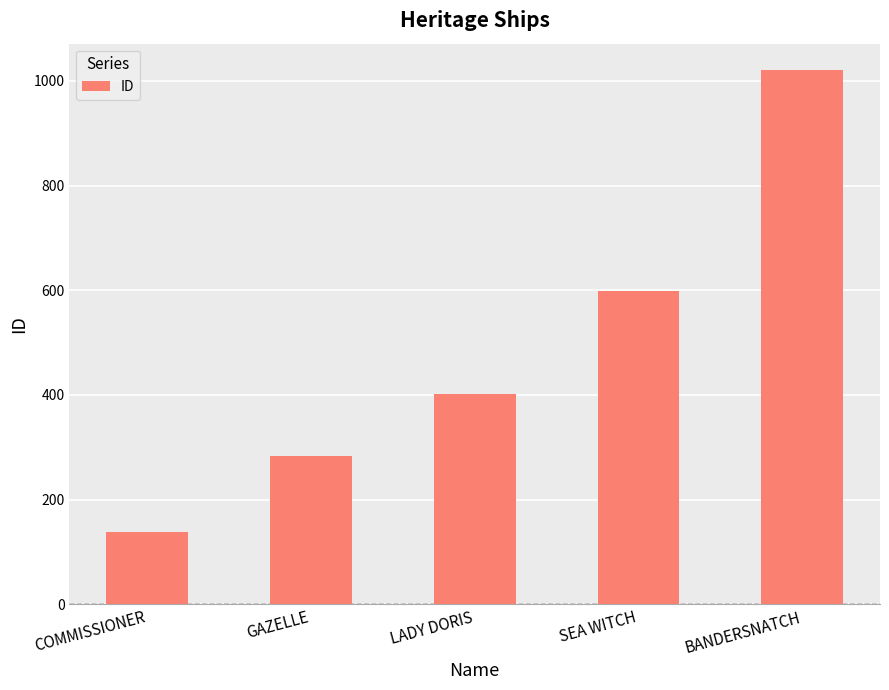

Is it true that the value at COMMISSIONER is 237?

False